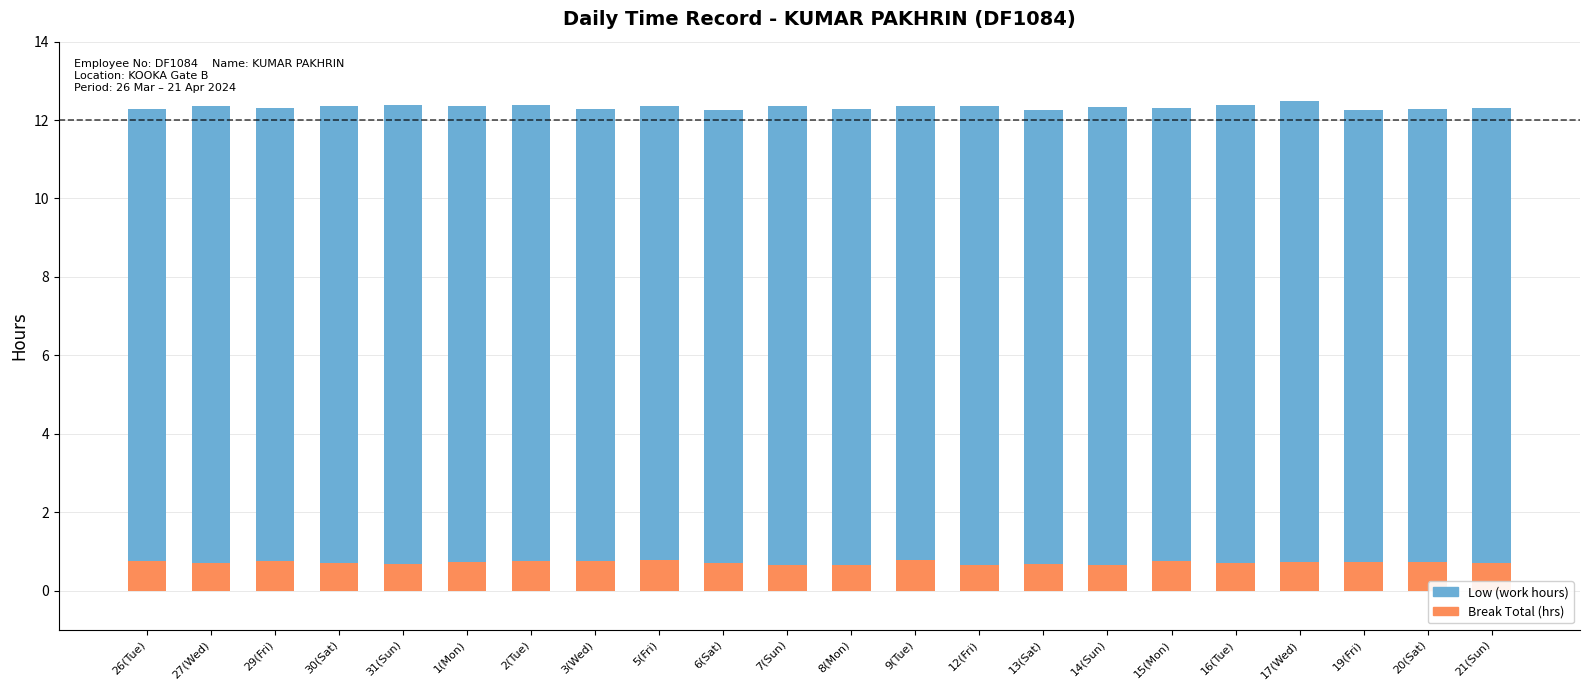

Rank the series by their average value, from highest to lowest.

Low, Break Total